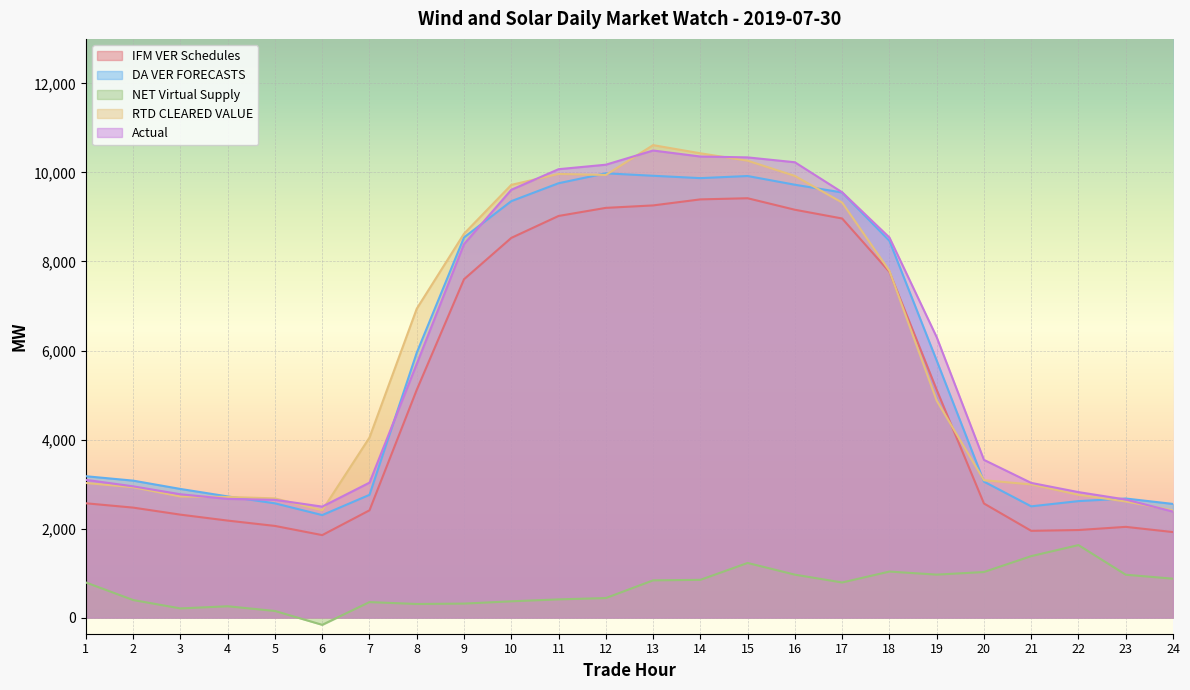

What is the value of the RTD CLEARED VALUE point at the 4th from the left?

2710.6